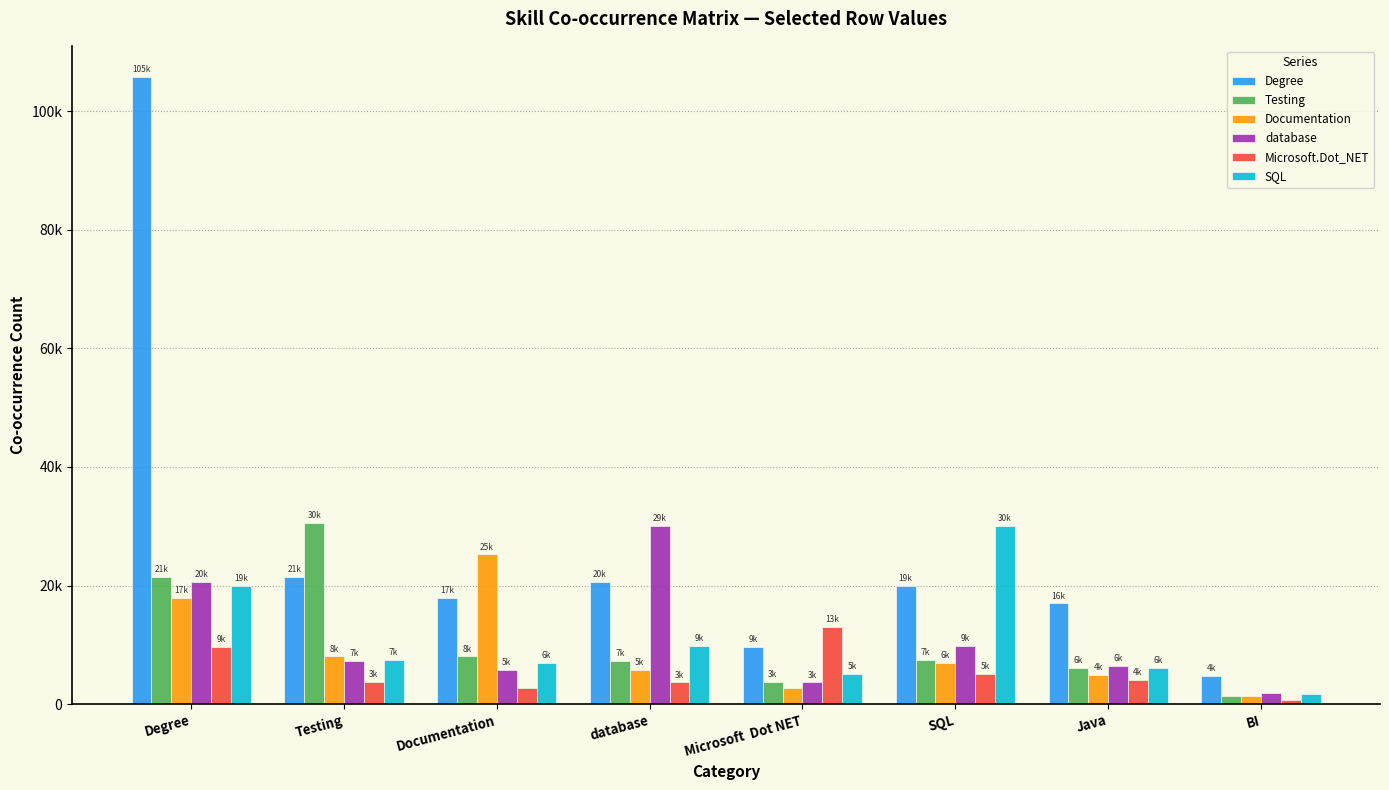

List the labels in order of Documentation value, smallest first.

BI, Microsoft  Dot NET, Java, database, SQL, Testing, Degree, Documentation